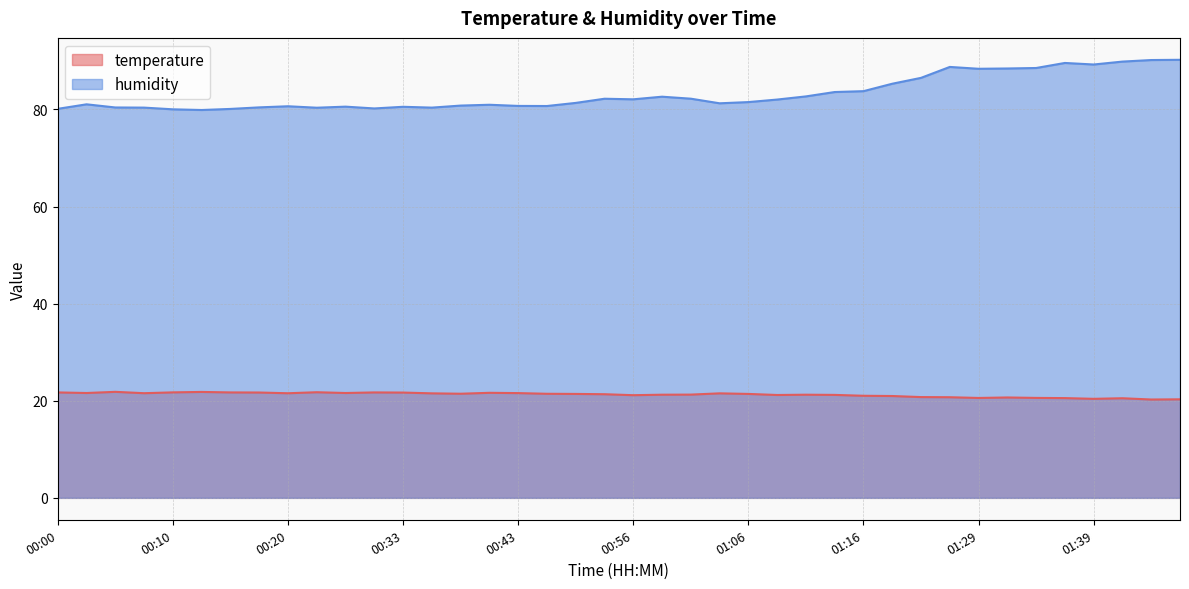

What is the minimum value for temperature?

20.3